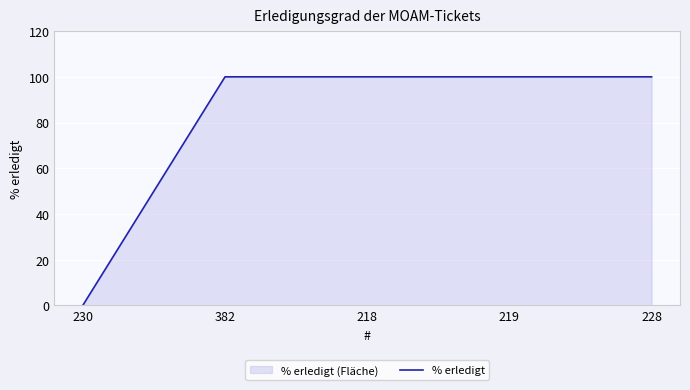

Which category has the highest value across all series?

382